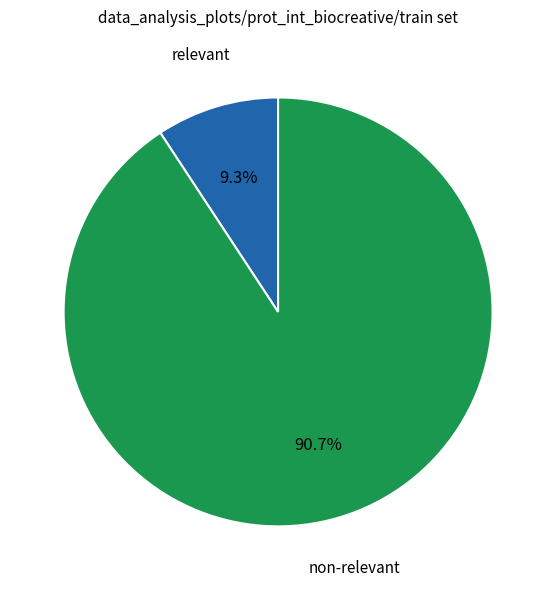

Is there any slice that represents more than half of the pie?

Yes